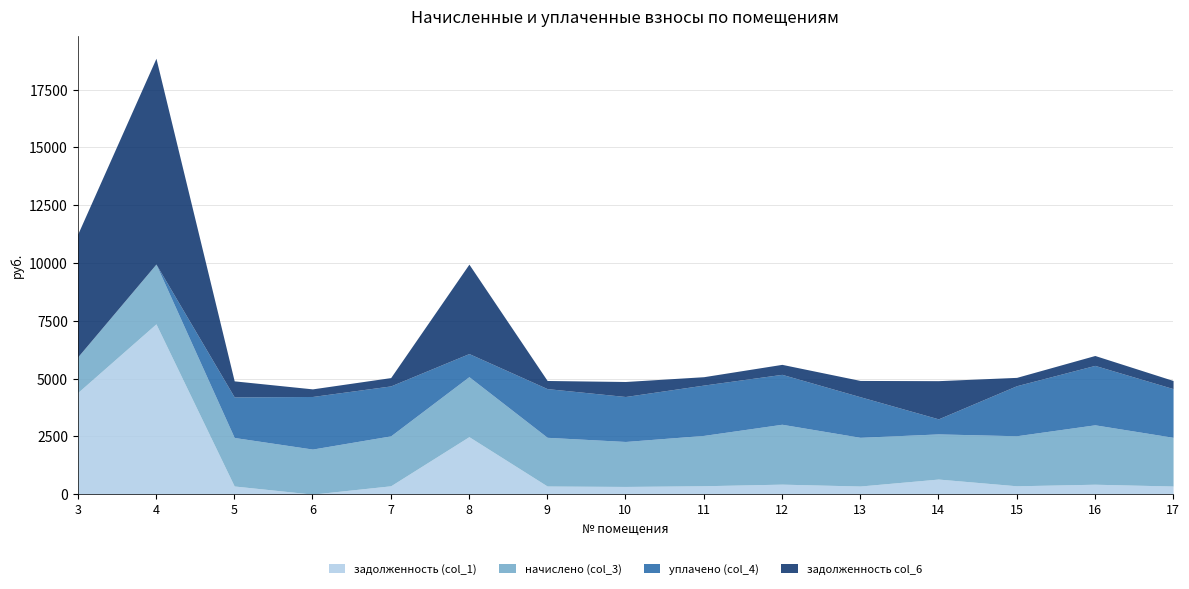

Reading right to left, what are all the values shown in this chart?

задолженность (col_1): 17=351.2	16=428.5	15=360.9	14=652.1	13=351.2	12=431.9	11=362.9	10=332.9	9=351.2	8=2486.9	7=360.2	6=0.0	5=352.5	4=7367.8	3=4397.1
начислено (col_3): 17=2107.3	16=2570.9	15=2165.2	14=1954.1	13=2107.3	12=2591.6	11=2177.6	10=1945.8	9=2107.3	8=2595.8	7=2161.1	6=1949.9	5=2099.0	4=2587.5	3=1544.2
уплачено (col_4): 17=2107.3	16=2570.9	15=2165.2	14=651.4	13=1756.0	12=2159.7	11=2177.6	10=1945.8	9=2107.3	8=1000.0	7=2161.1	6=2275.6	5=1754.5	4=0.0	3=0.0
задолженность col_6: 17=351.5	16=428.5	15=360.9	14=1652.5	13=704.7	12=431.9	11=362.9	10=649.2	9=351.8	8=3868.5	7=360.2	6=329.0	5=694.9	4=8905.2	3=5314.6